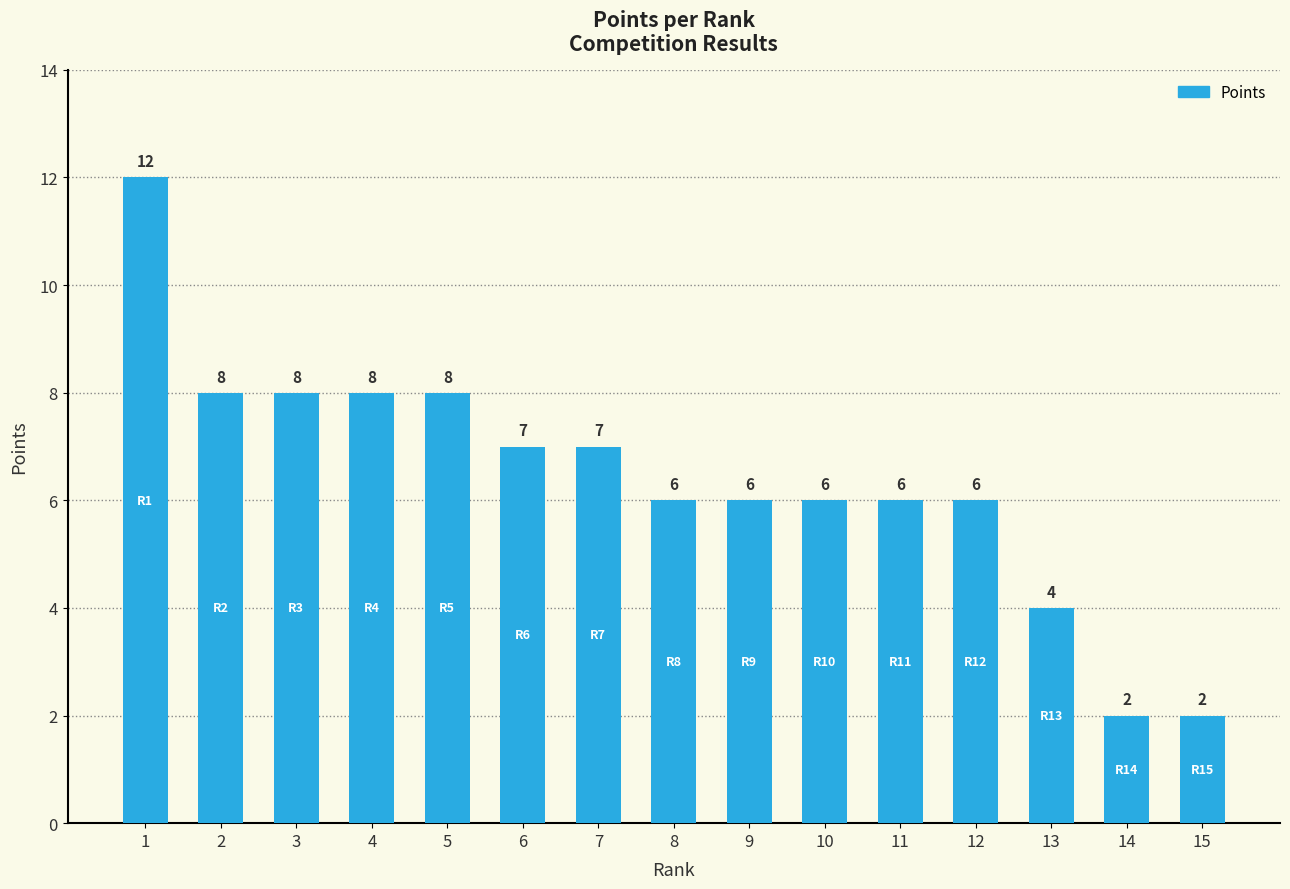

What is the minimum value shown in the chart?

2